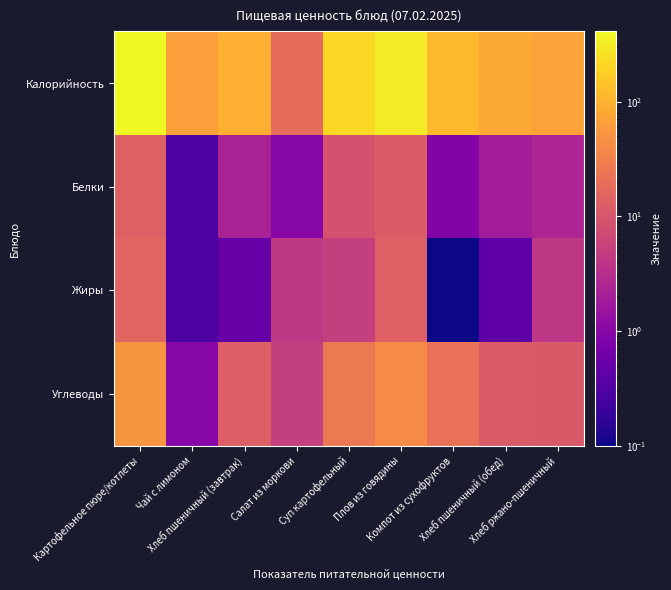

Rank the series by their maximum value, from highest to lowest.

Калорийность, Углеводы, Жиры, Белки